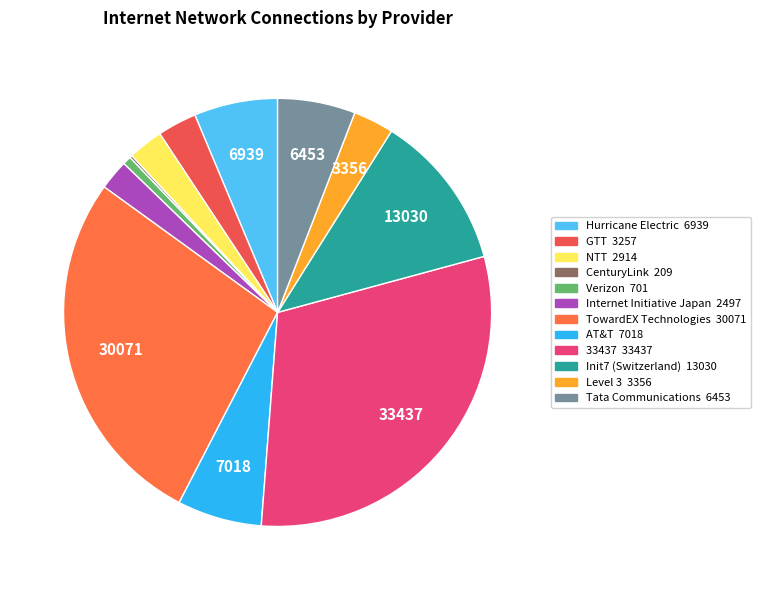

To the nearest percent, what percentage of the pie is Init7 (Switzerland)?

12%